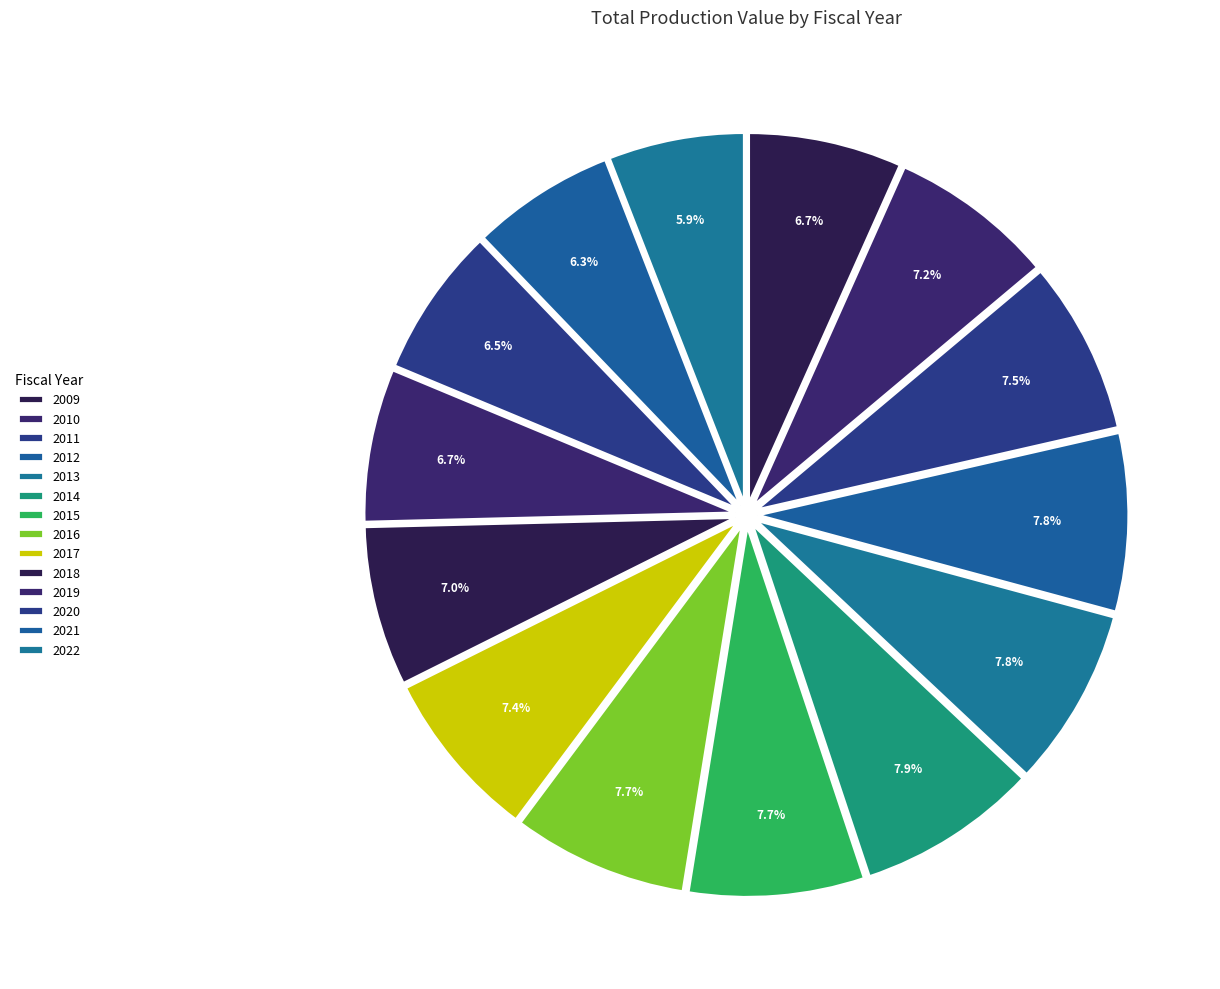

True or false: 2018 accounts for 13% of the total.

False